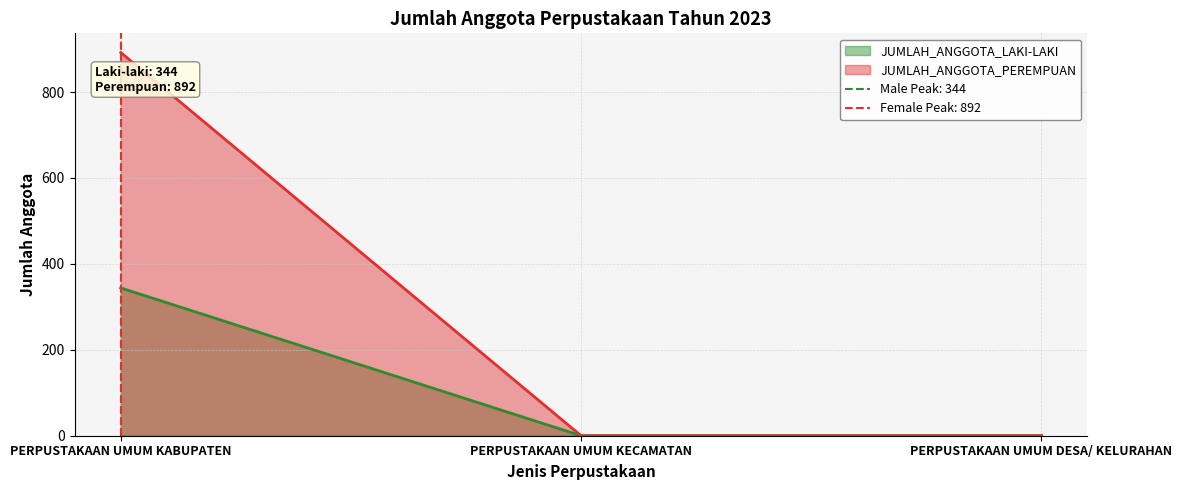

What is the sum of all JUMLAH_ANGGOTA_PEREMPUAN values?

892